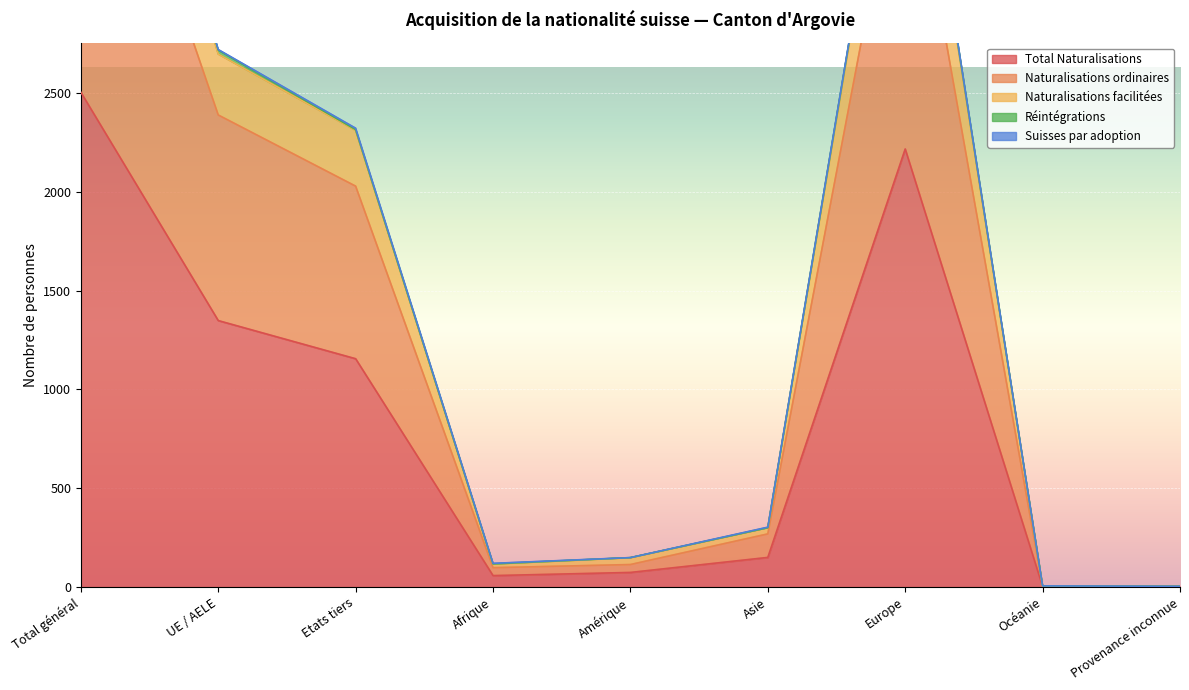

The value of Total Naturalisations at Etats tiers is 1155. True or false?

True